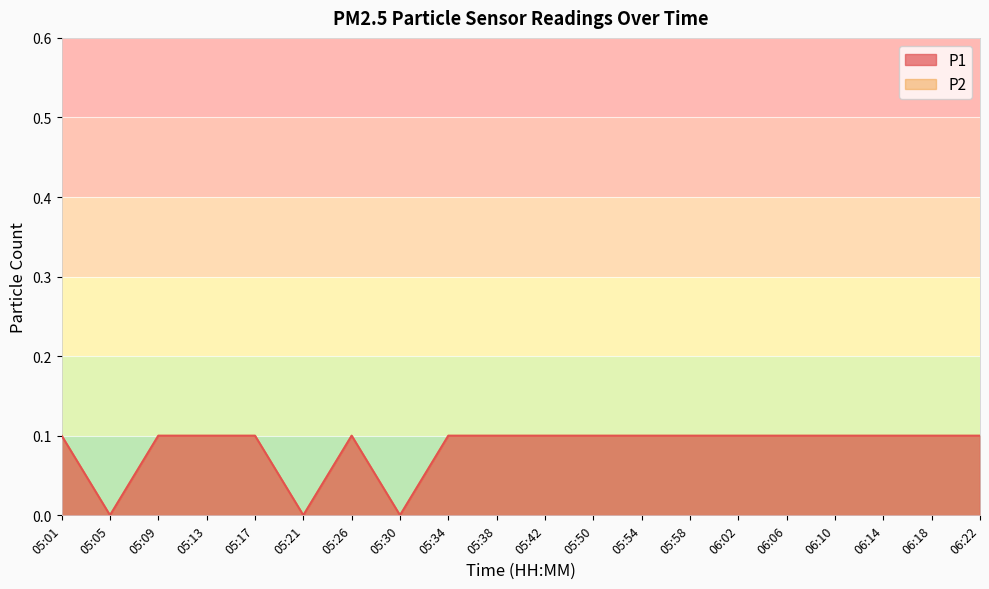

True or false: P2 and P1 intersect in this chart.

False